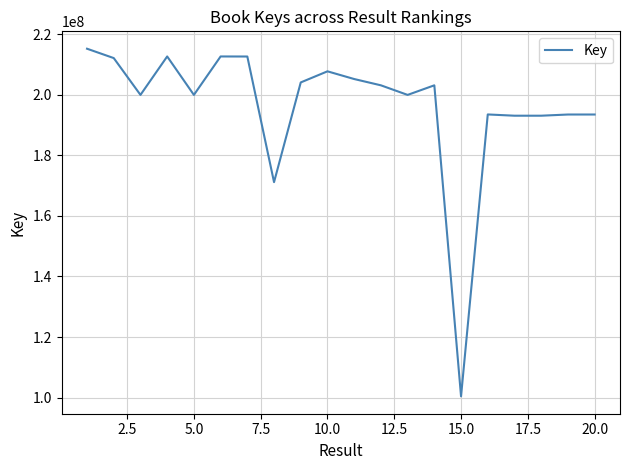

What is the greatest value displayed?

215210288